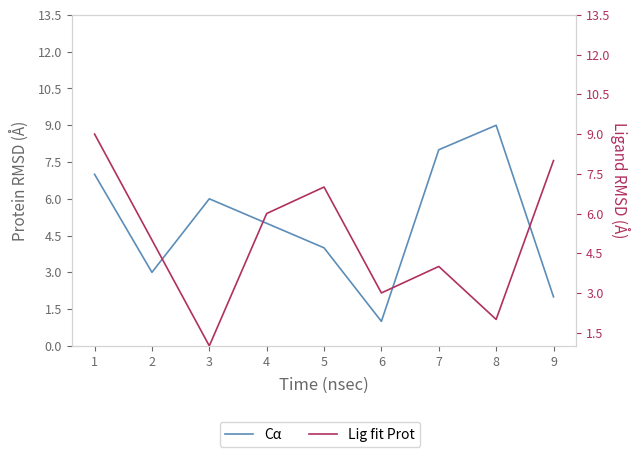

Count the Lig fit Prot values in the range 3 to 7.

5